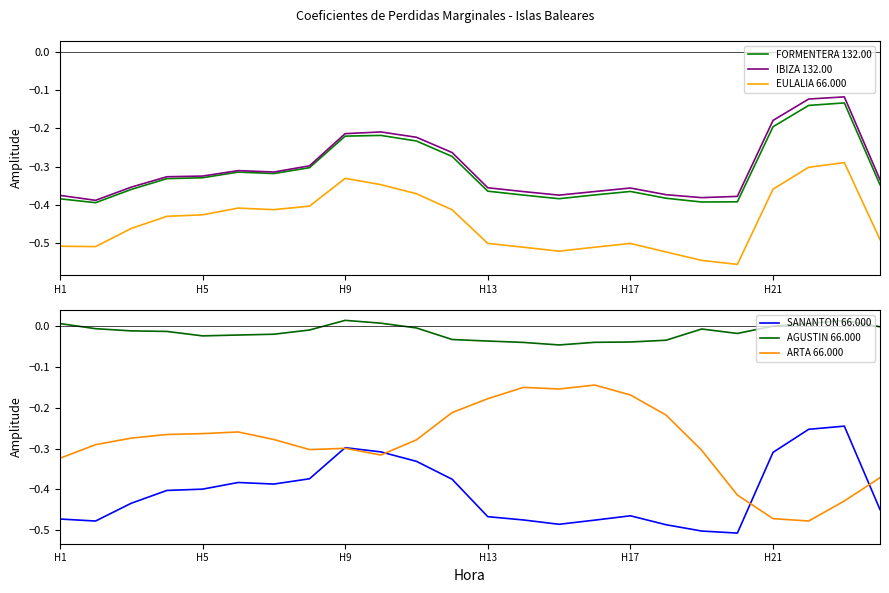

Is it true that EULALIA 66.000 equals -0.1 at H17?

False